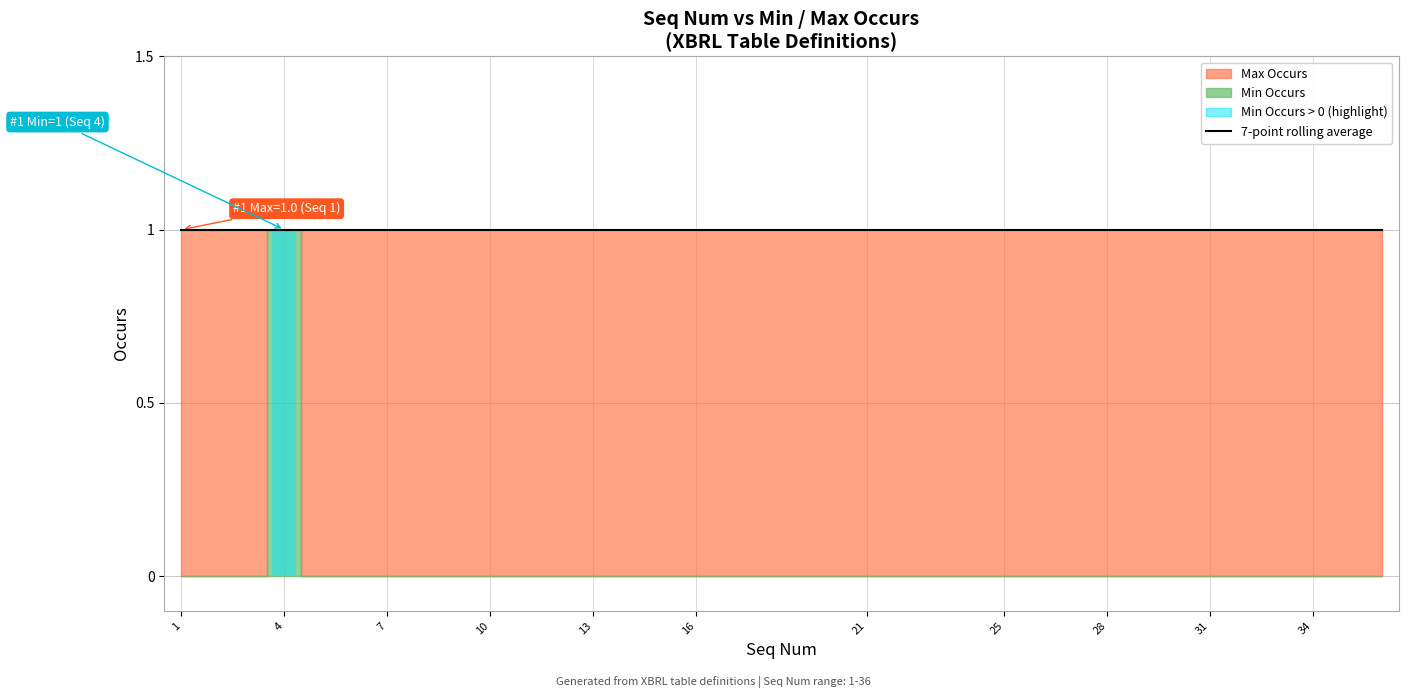

Between 4 and 21, which series saw the biggest shift?

Min Occurs